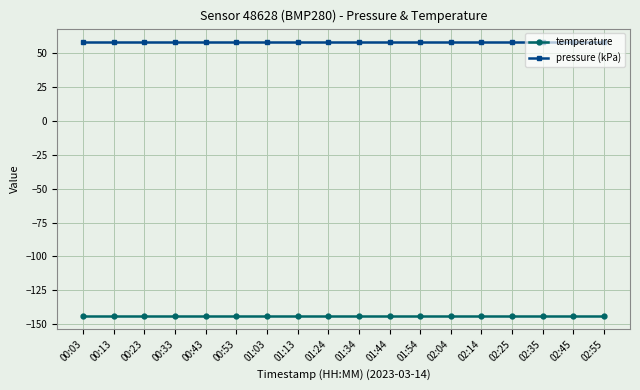

List the series in order of their peak value, lowest first.

temperature, pressure (kPa)